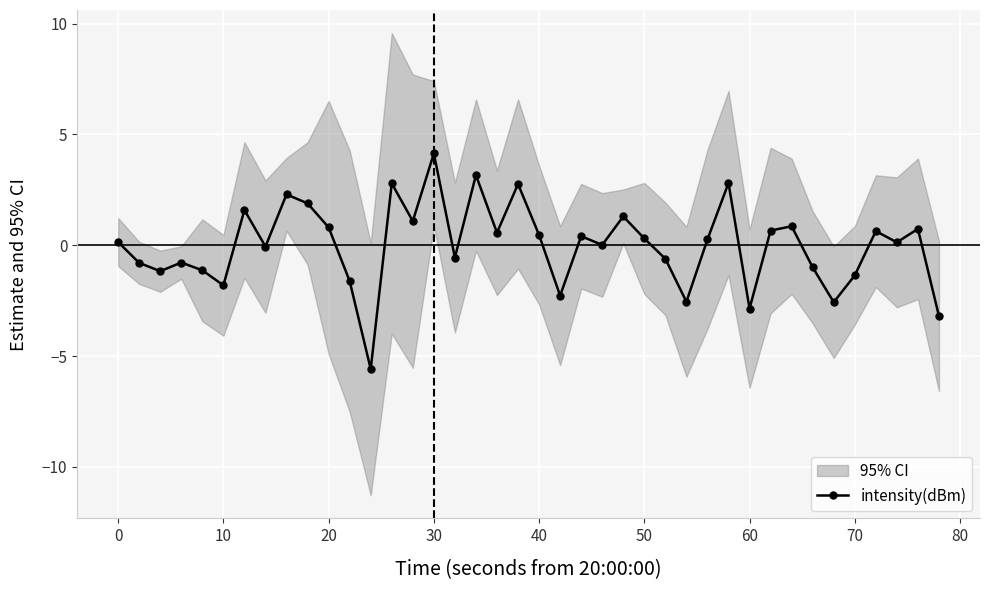

Which category has the highest value in the intensity(dBm) series?

30